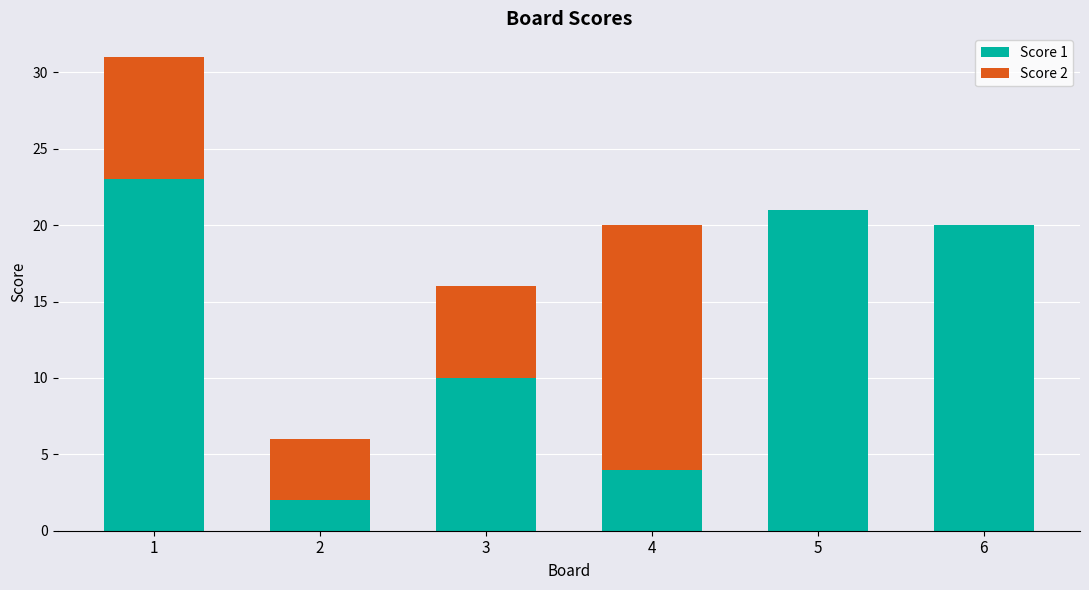

What is the sum of the Score 1 values at 3 and 5?

31